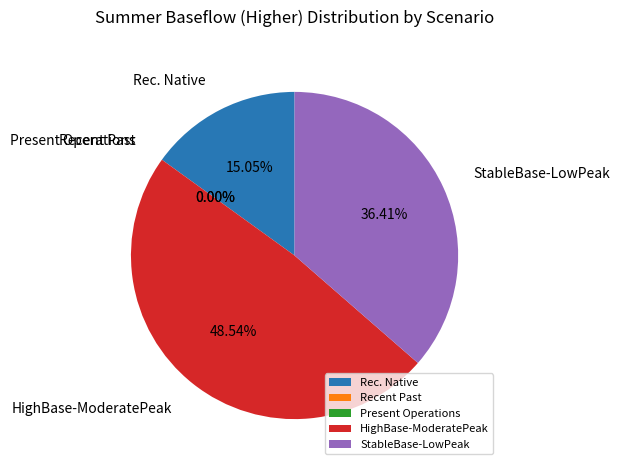

Does Present Operations account for over 50% of the chart?

No